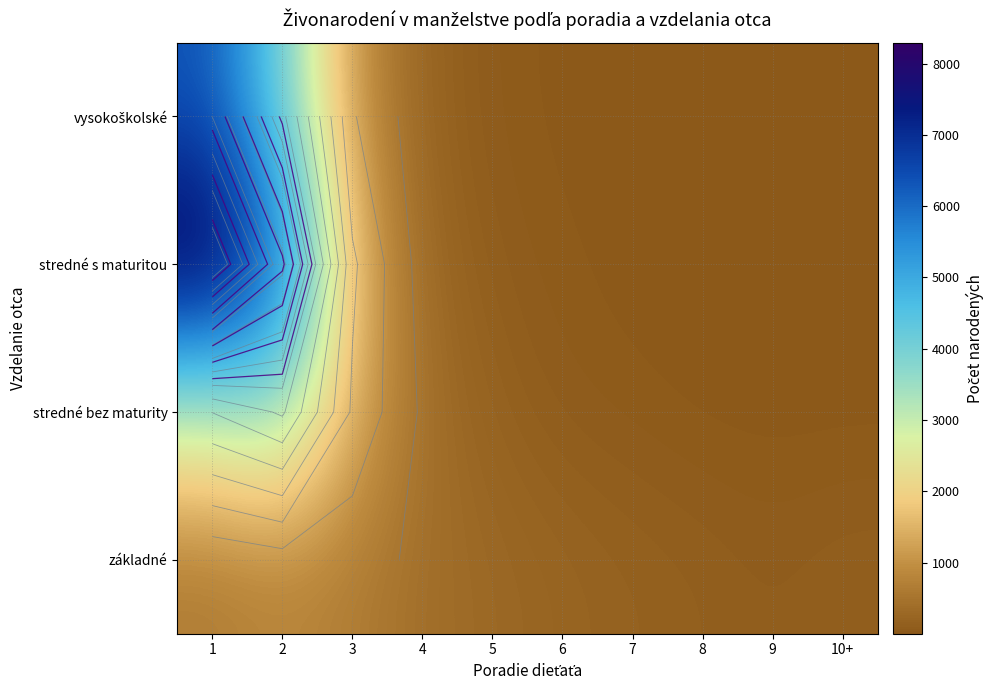

Rank the series by their average value, from highest to lowest.

stredné s maturitou, vysokoškolské, stredné bez maturity, základné